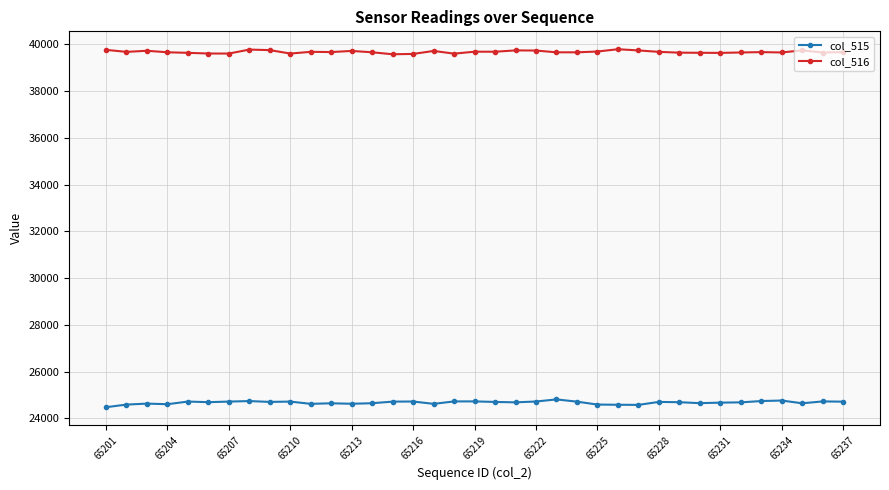

Rank the series by their maximum value, from lowest to highest.

col_515, col_516